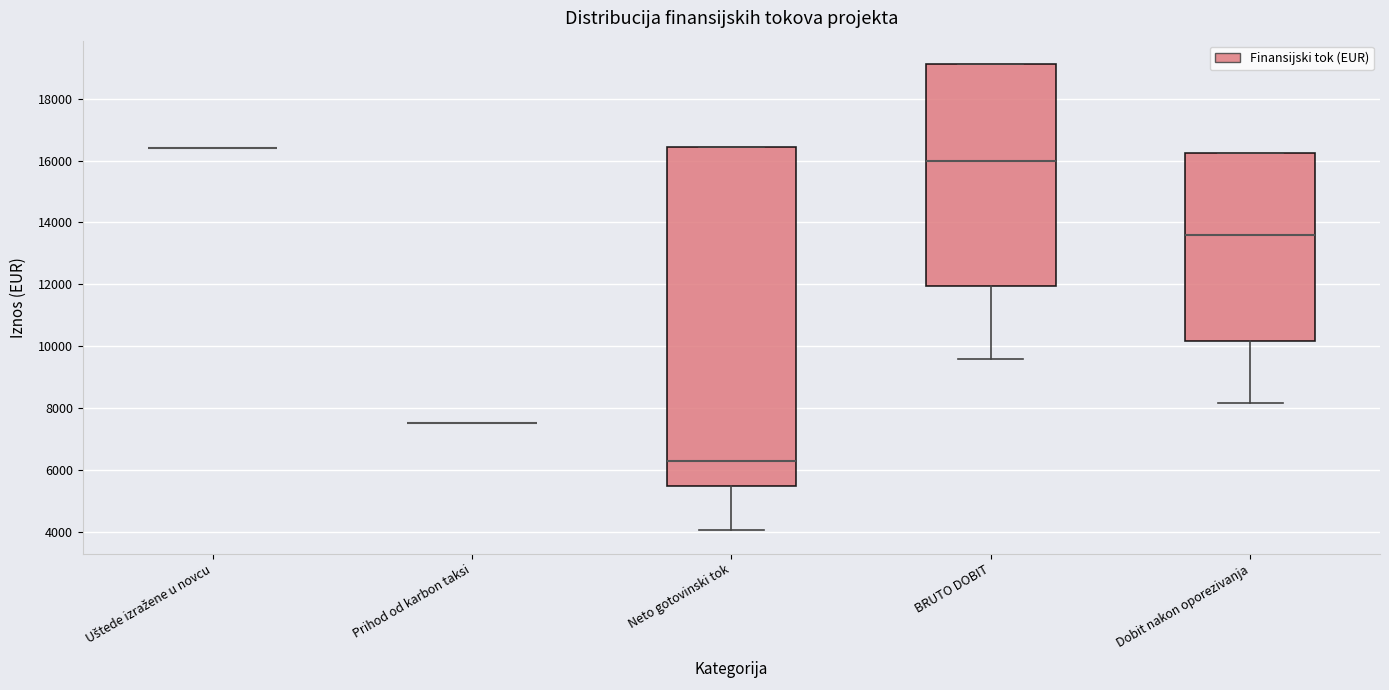

Which box is the tallest, from its lower edge to its upper edge?

Neto gotovinski tok